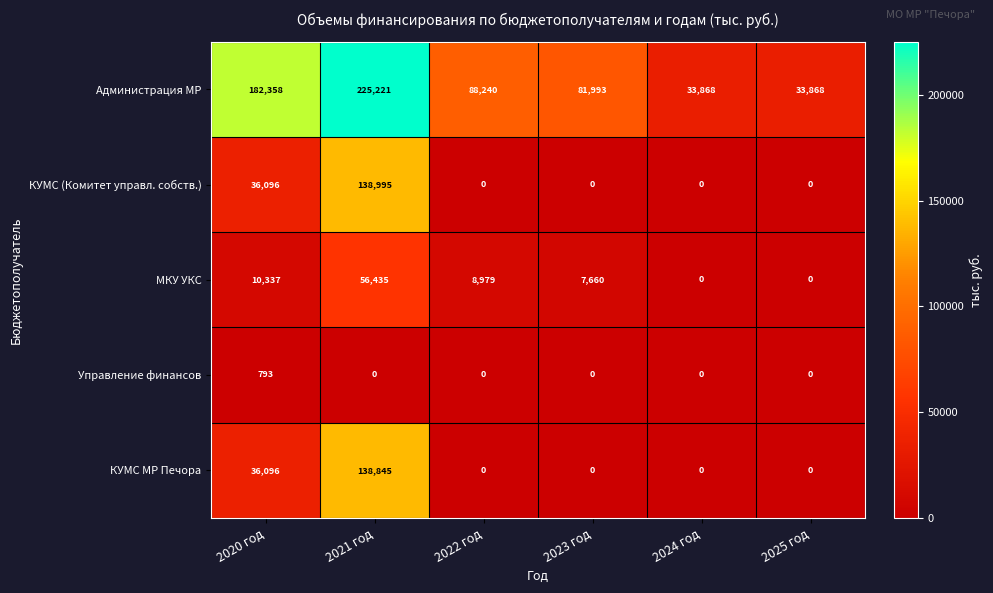

What is the total value across all series at 2021 год?

559496